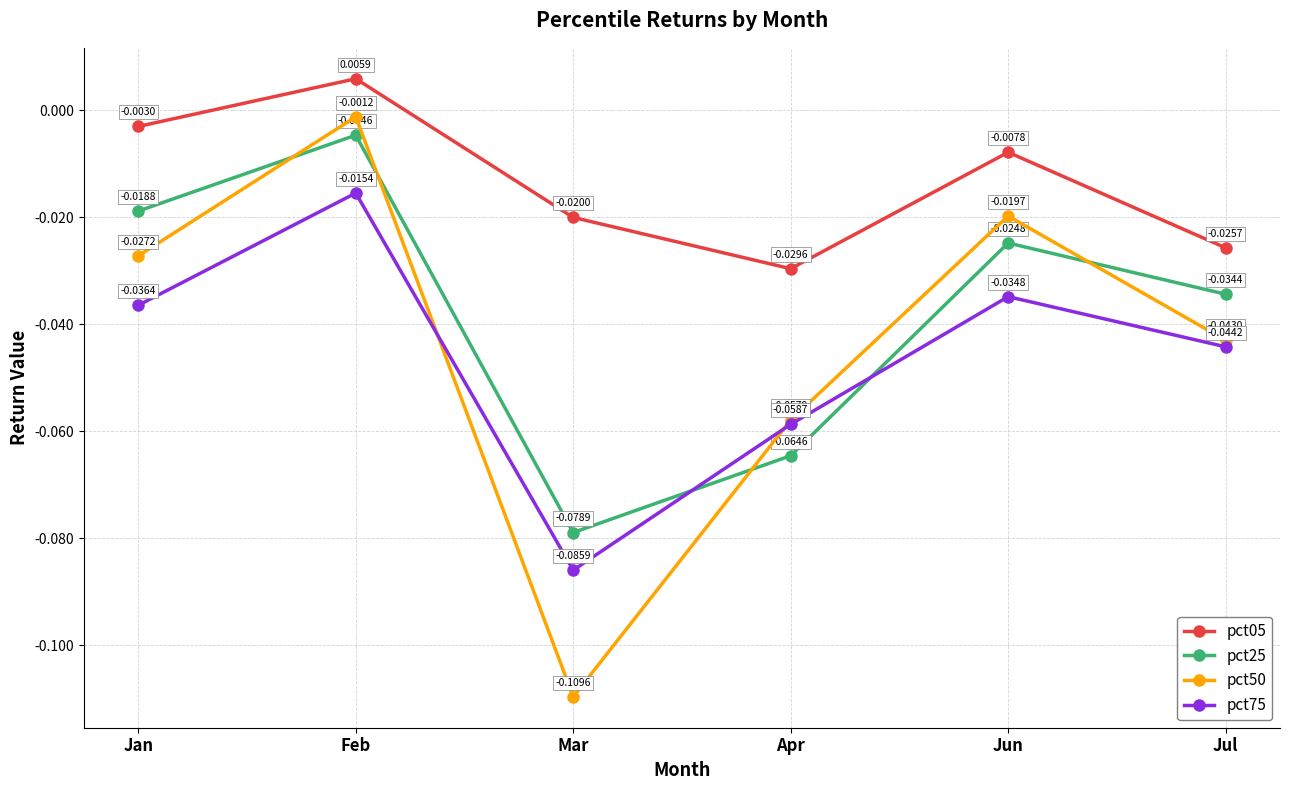

In pct75, how many points are higher than both neighbors (excluding endpoints)?

2